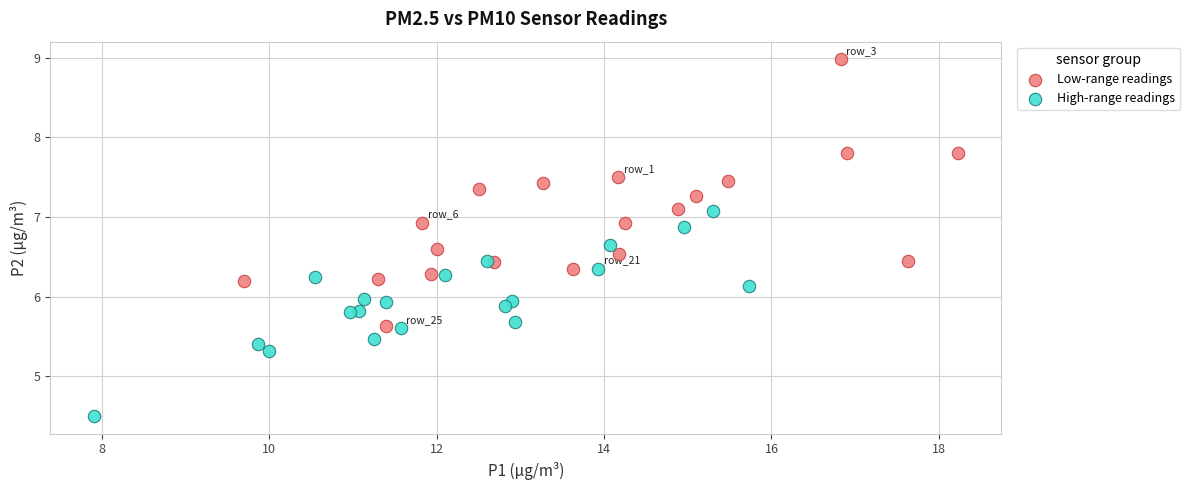

Which series contains the highest Y value?

Low-range readings